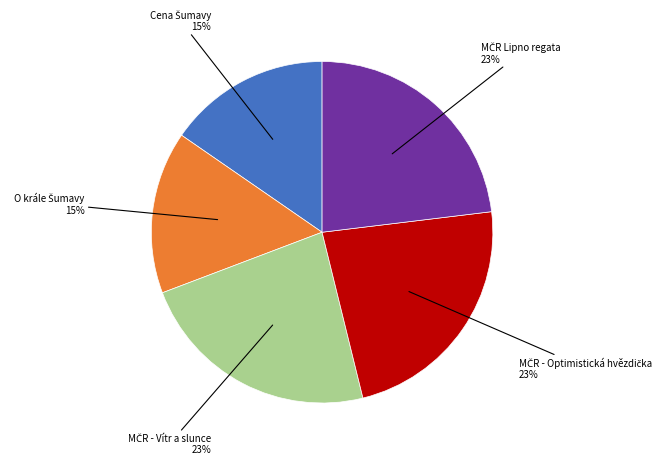

How many segments does this pie chart have?

5